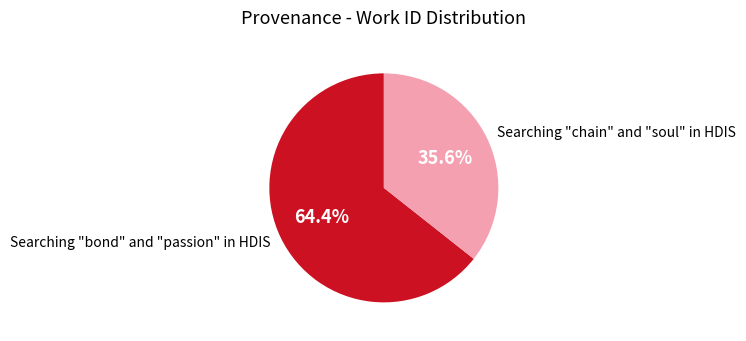

To the nearest percent, what is the difference between the Searching "chain" and "soul" in HDIS and Searching "bond" and "passion" in HDIS slice percentages?

29%